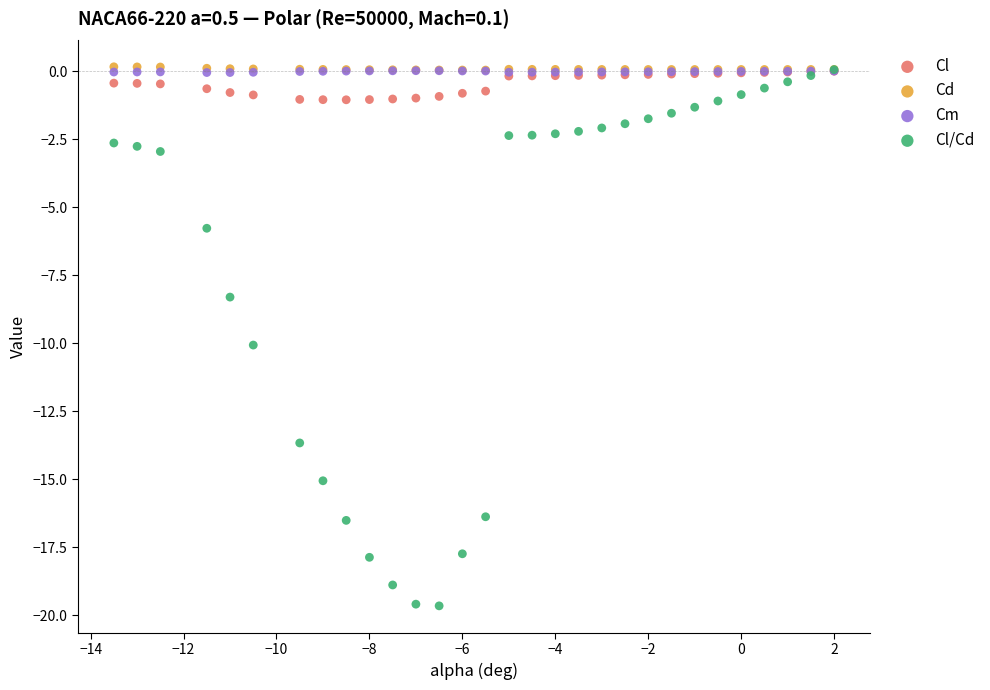

Which series contains the lowest Y value?

Cl/Cd